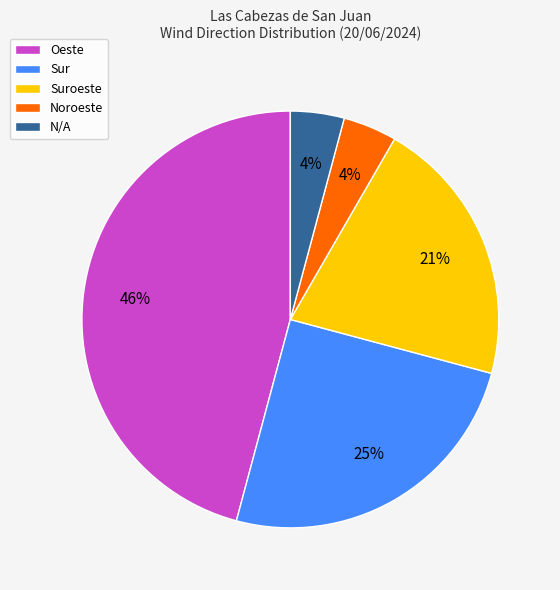

To the nearest percent, what is the difference between the largest and smallest slice percentages?

42%